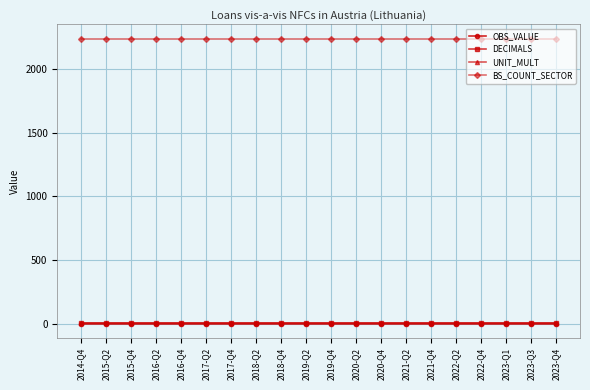

What position from the left is 2021-Q4?

15